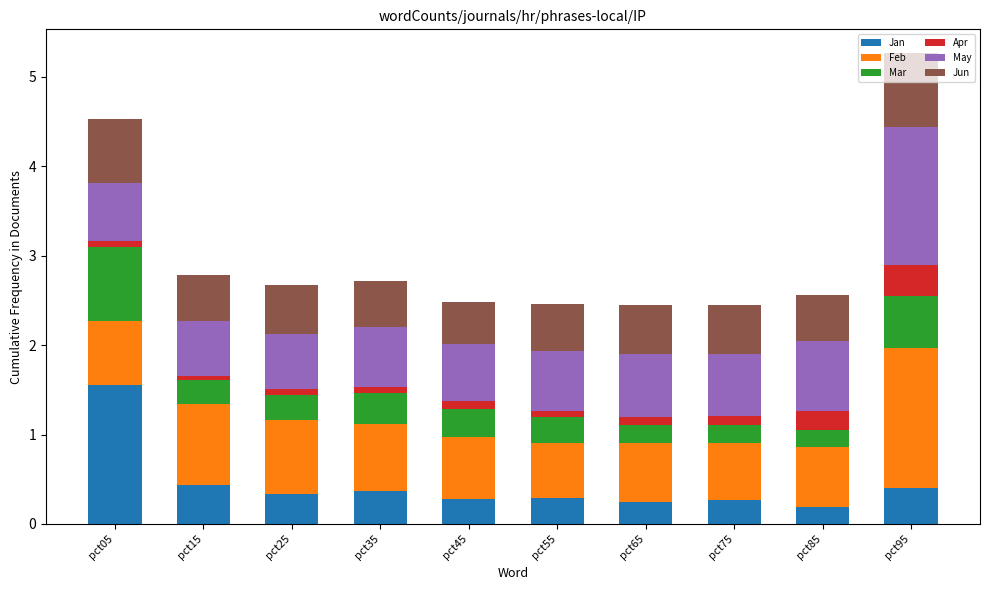

Which category has the highest value in the Jan series?

pct05